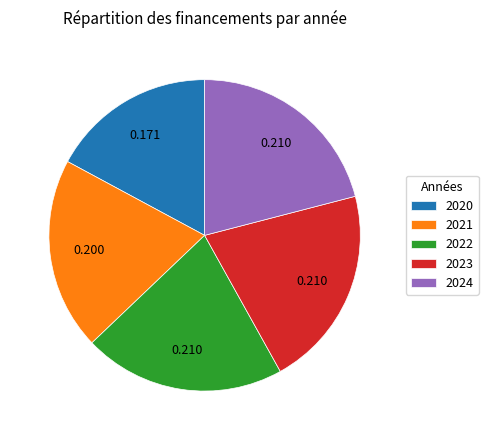

How many slices are in this pie chart?

5